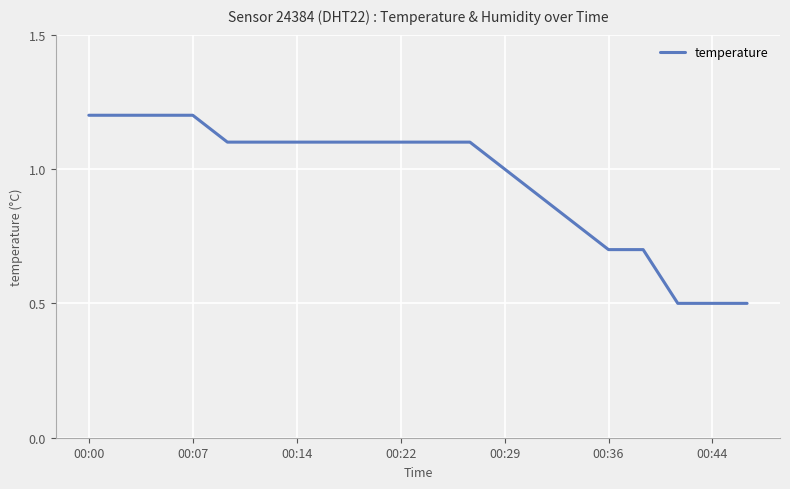

What is the smallest value displayed?

0.5